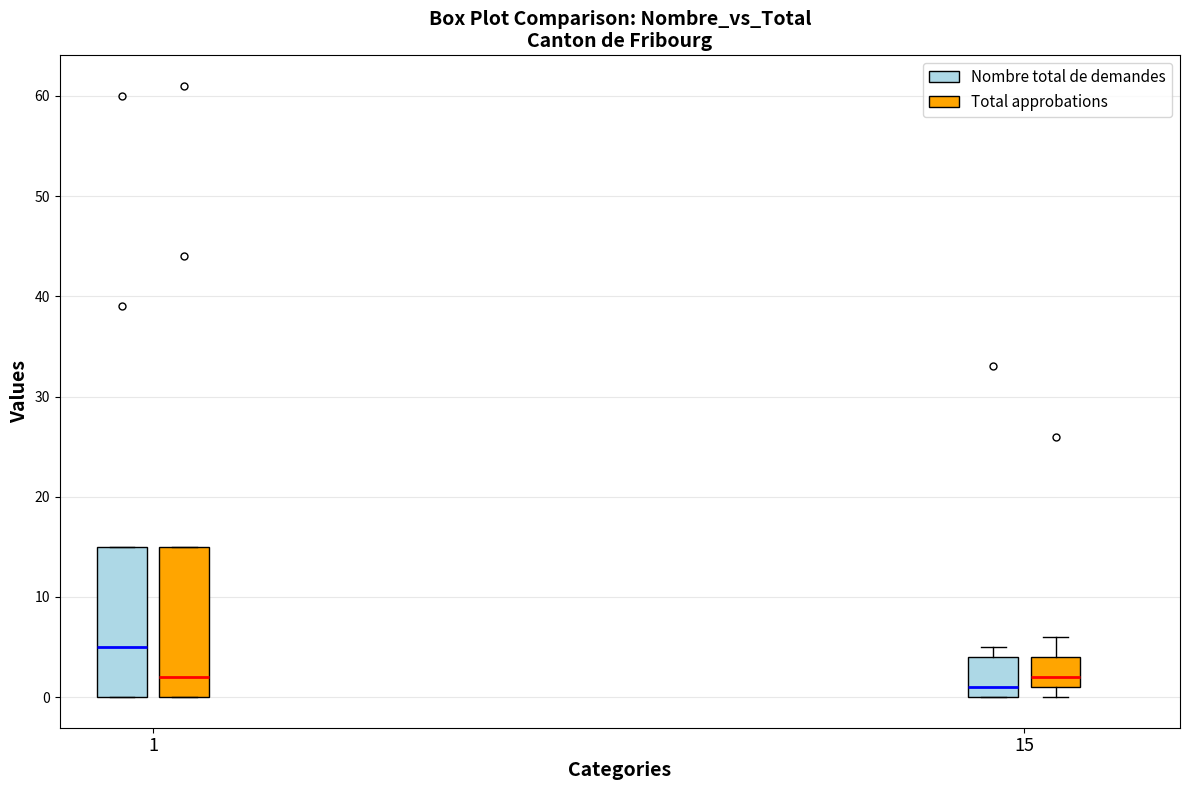

Which box has the highest median line?

1 (Nombre total de demandes)